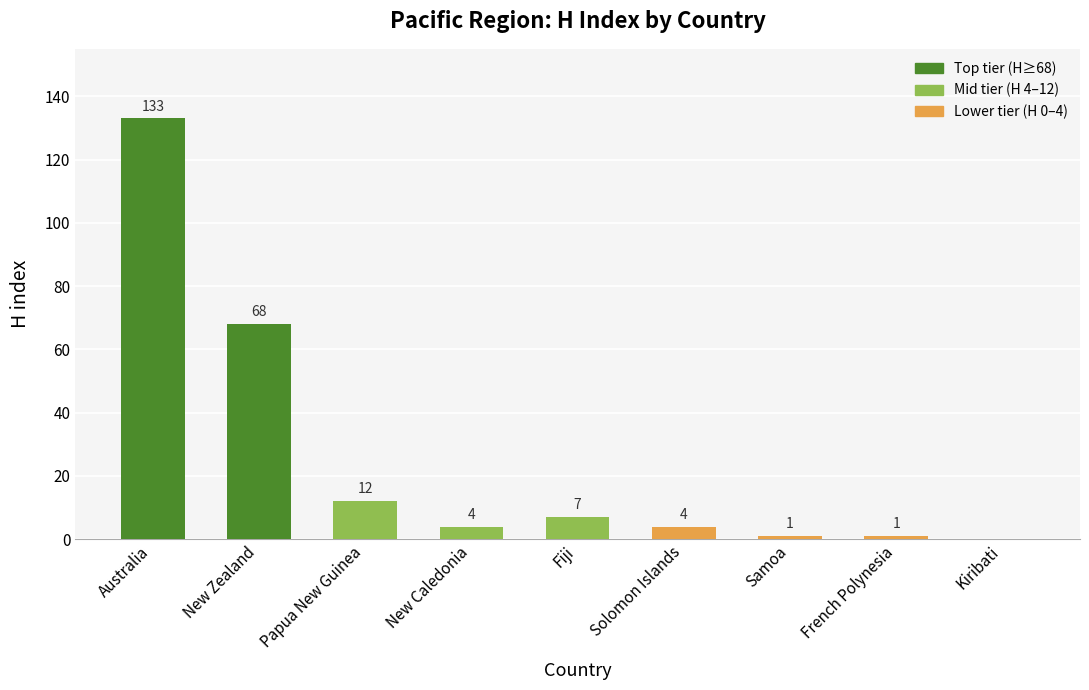

What is the maximum value shown in the chart?

133